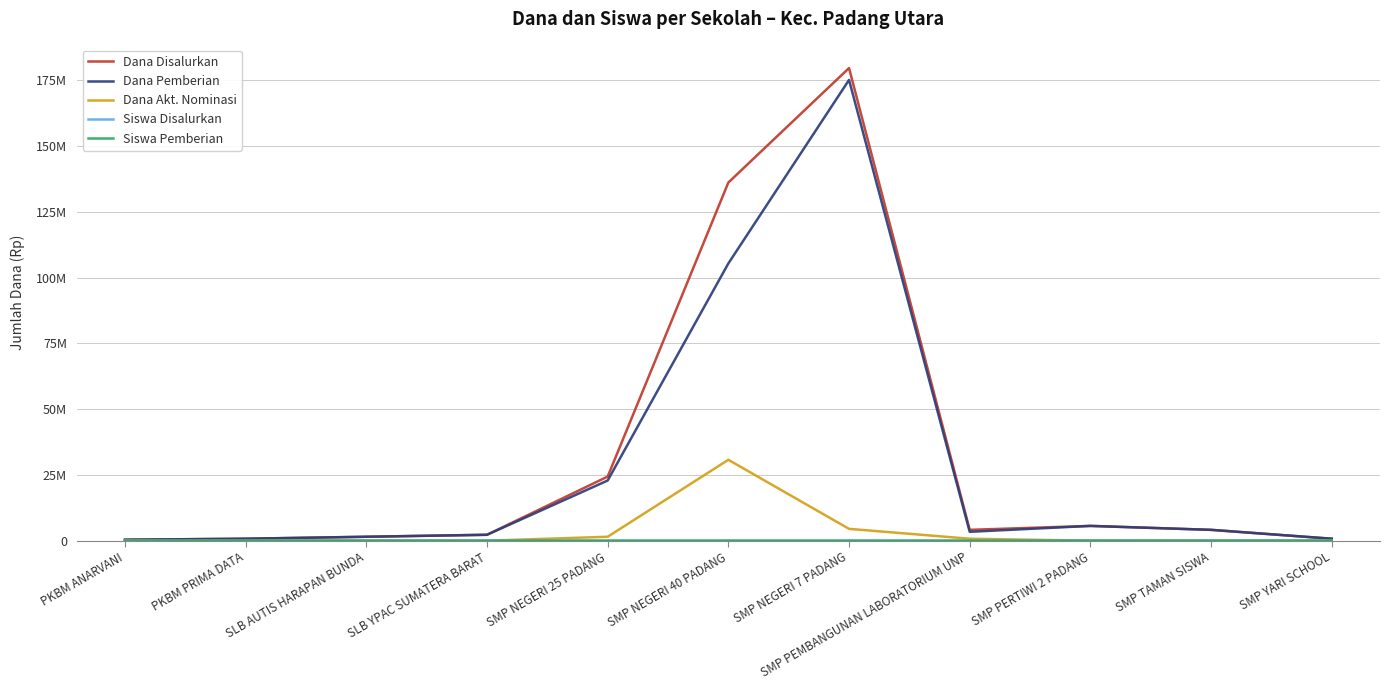

What is the spread (max minus min) of values at SLB YPAC SUMATERA BARAT?

2250000